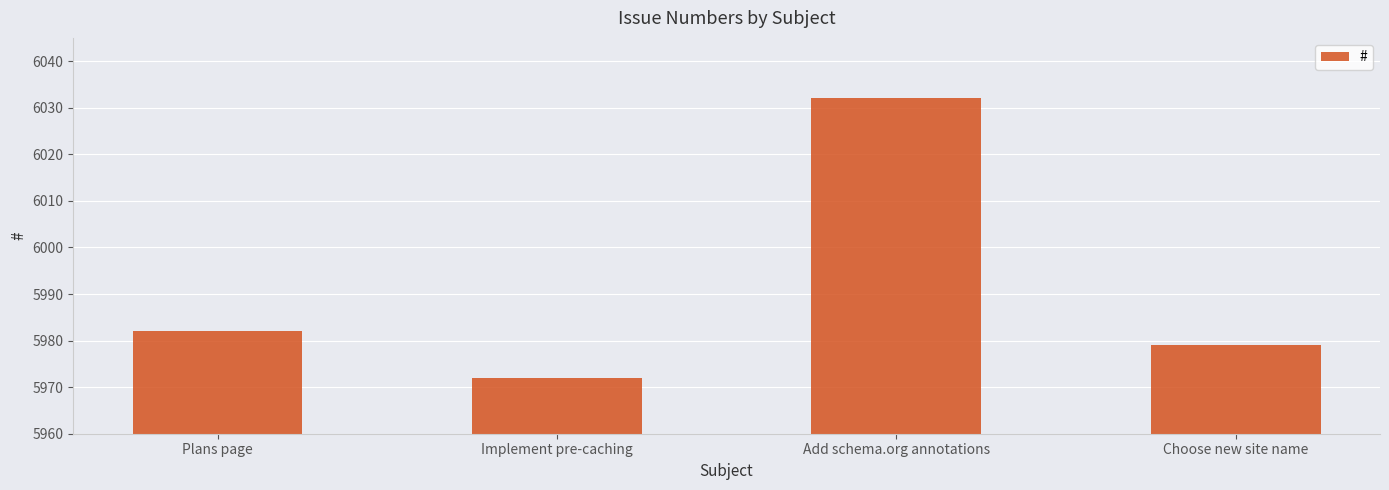

Is it true that the value at Add schema.org annotations is 9756?

False